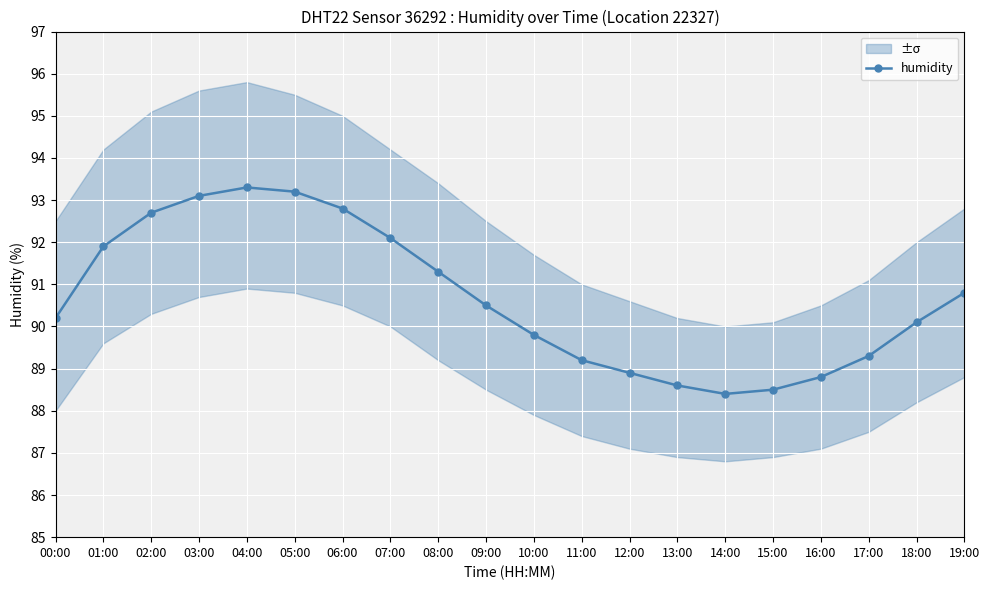

What is the sum of all values?

1813.5